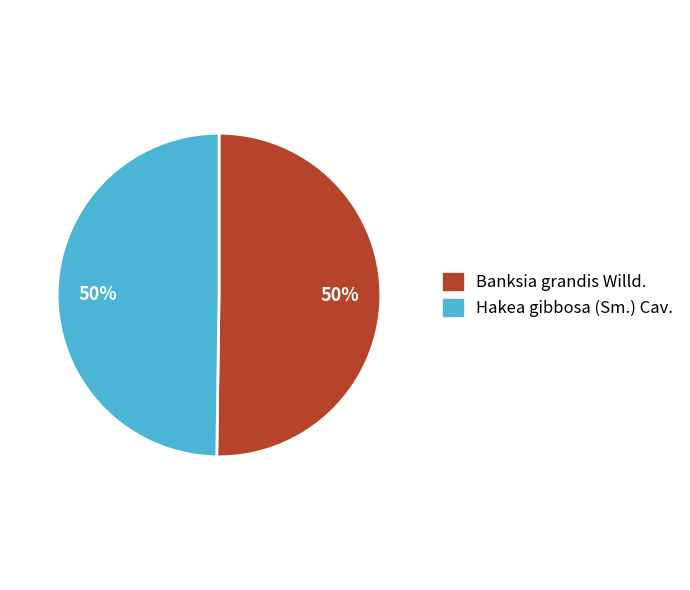

Do Hakea gibbosa (Sm.) Cav. and Banksia grandis Willd. together represent more than half of the pie?

Yes